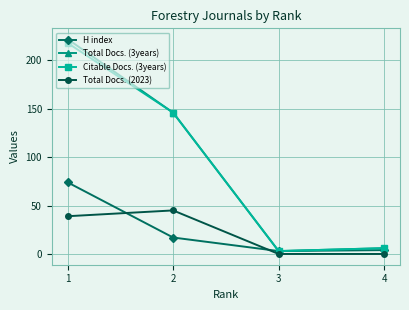

True or false: Citable Docs. (3years) has more than 1 points higher than both neighbors.

False